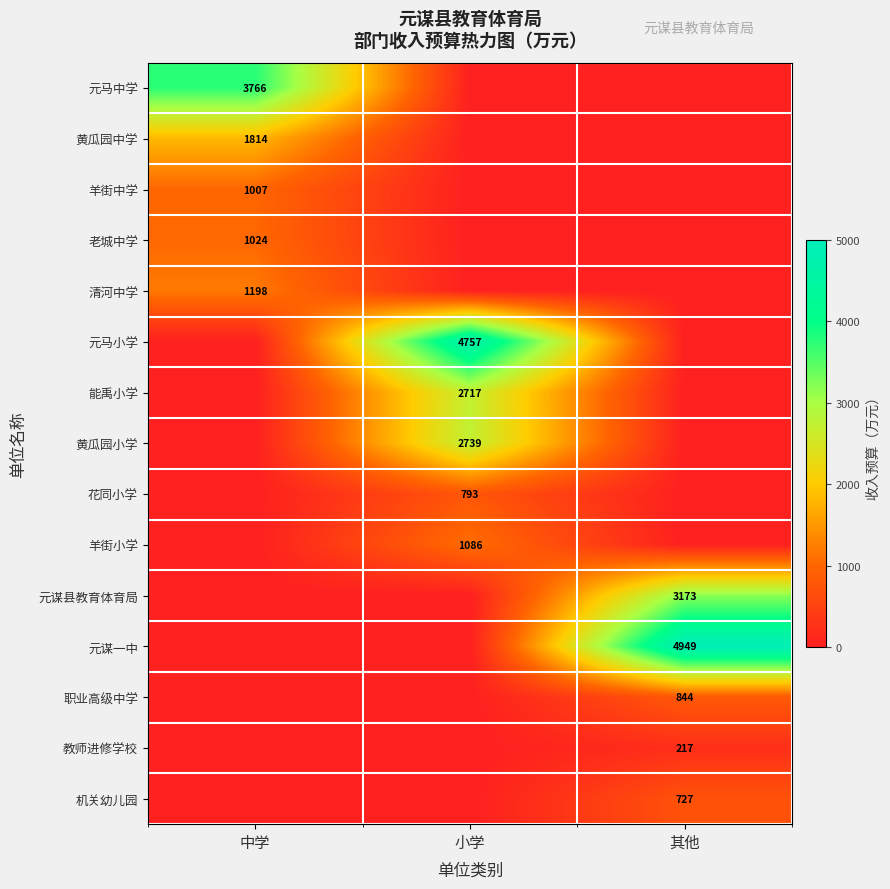

At which category does the chart reach its minimum across all series?

小学